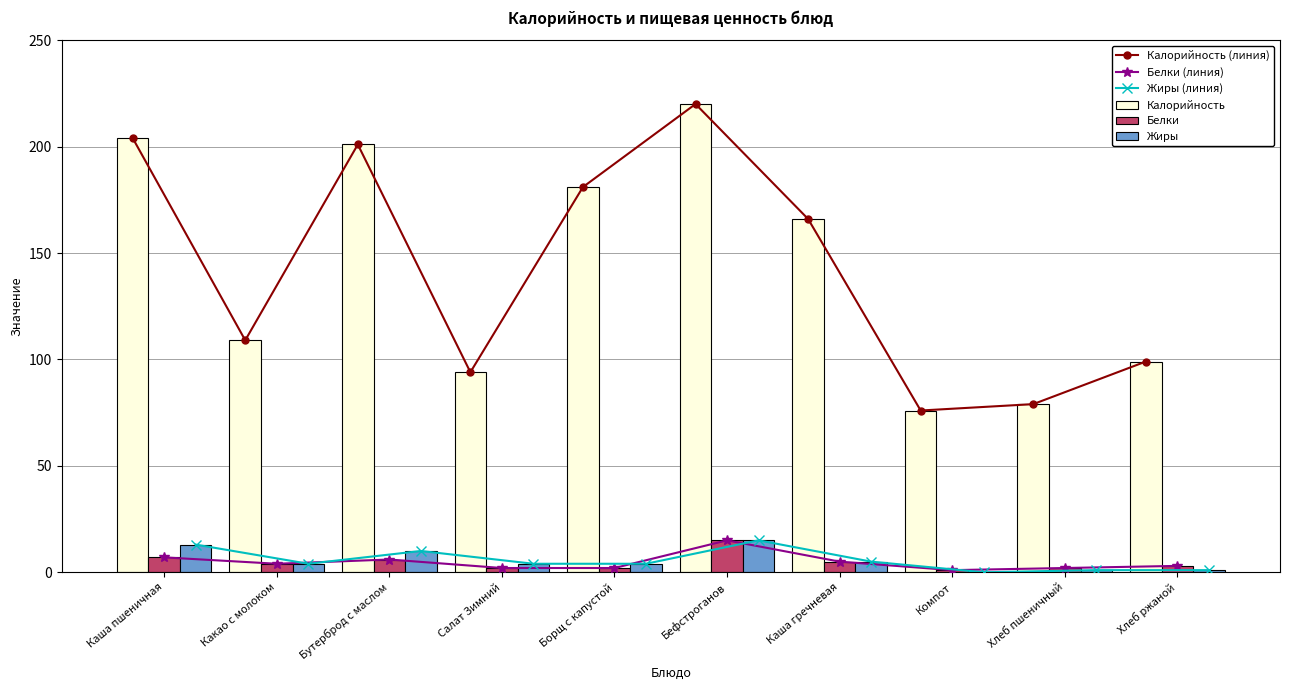

What are all the series names shown in the legend?

Калорийность (линия), Белки (линия), Жиры (линия), Калорийность, Белки, Жиры